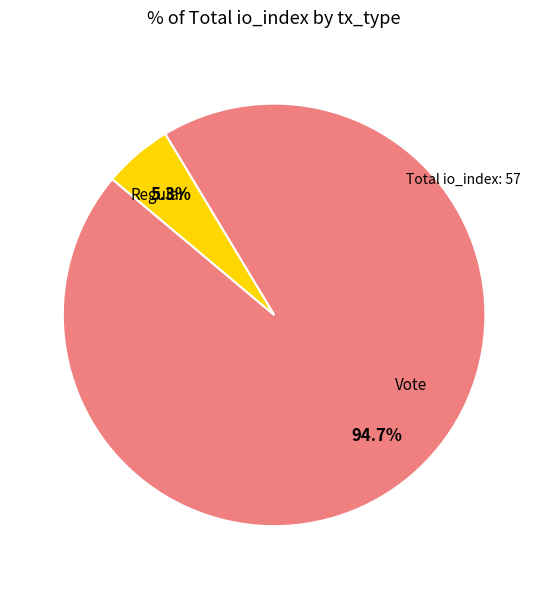

Is there a majority slice in this chart?

Yes